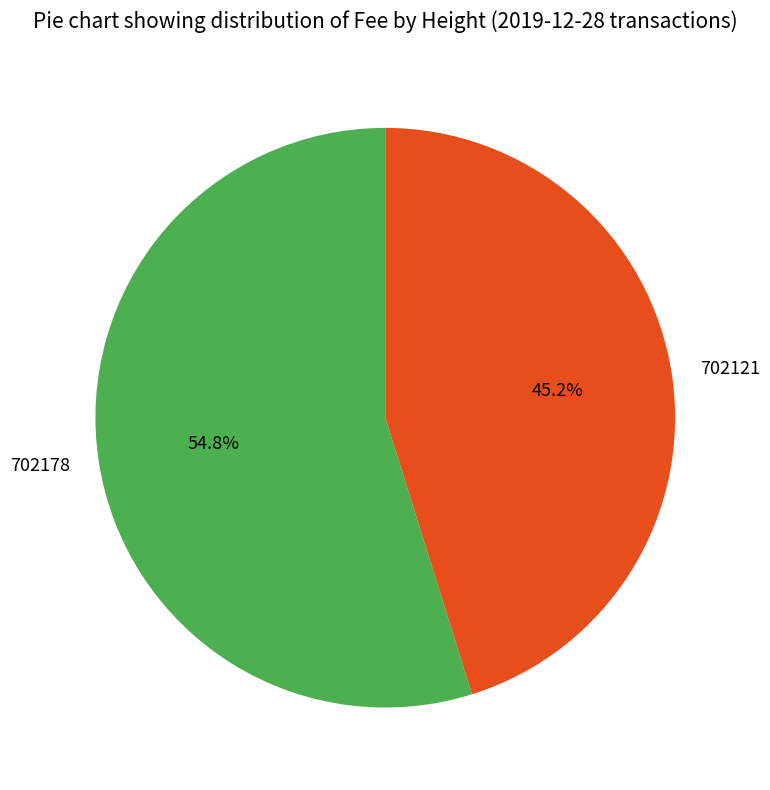

True or false: 702178 accounts for 55% of the total.

True